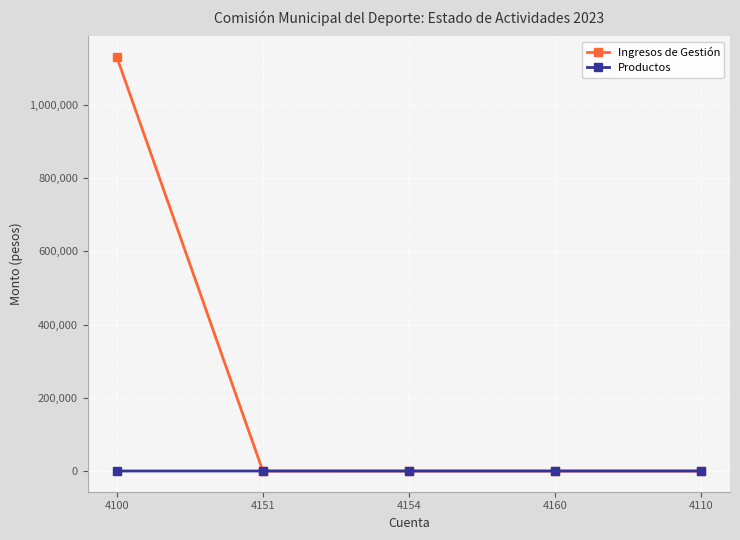

List the series in order of their overall mean, highest first.

Ingresos de Gestión, Productos